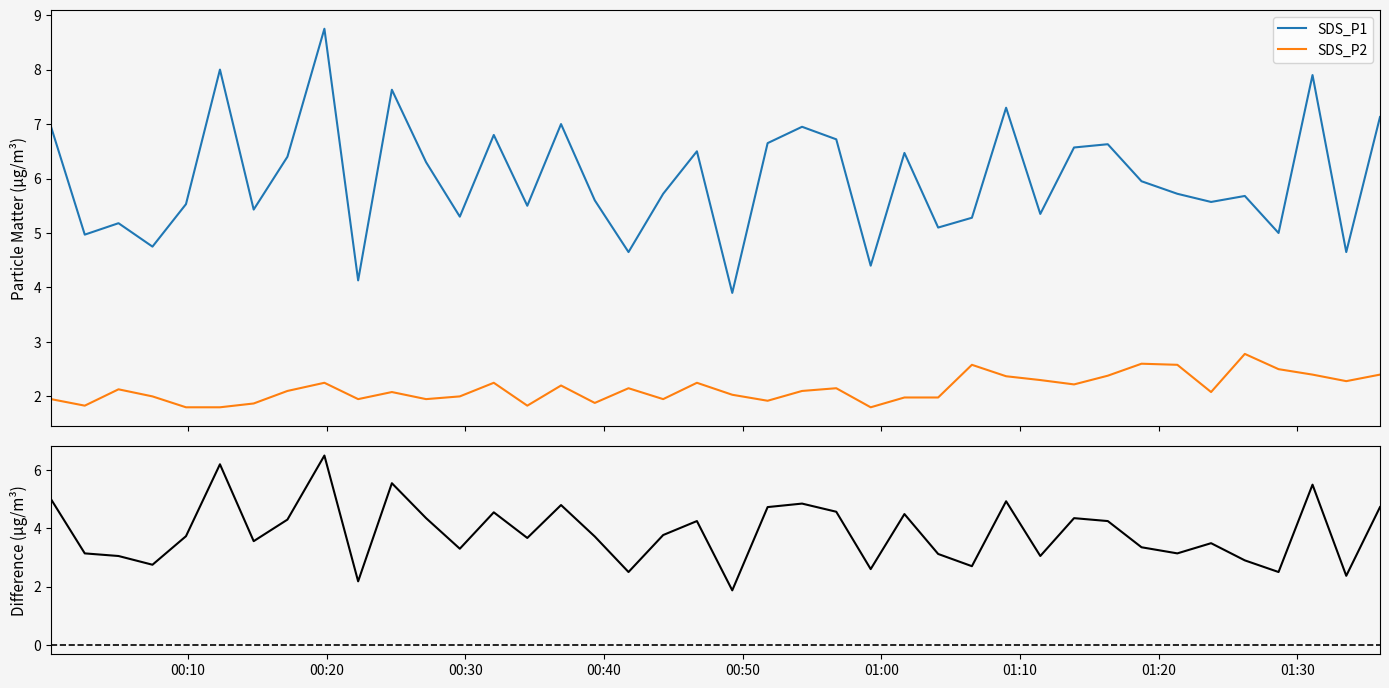

True or false: SDS_P2 and SDS_P1 intersect in this chart.

False